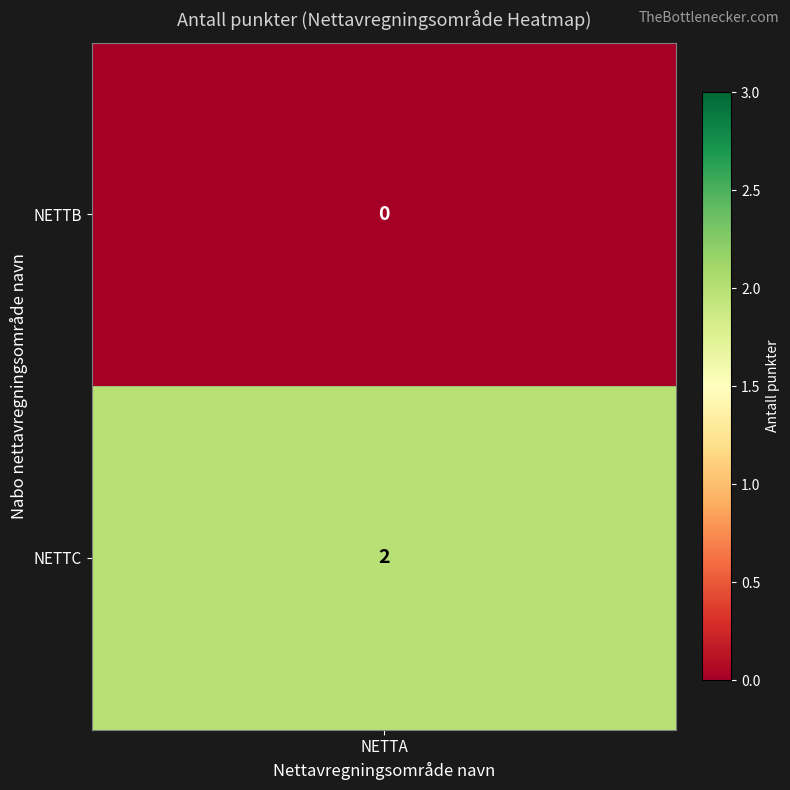

Reading left to right, list all the values displayed in this chart.

0	2